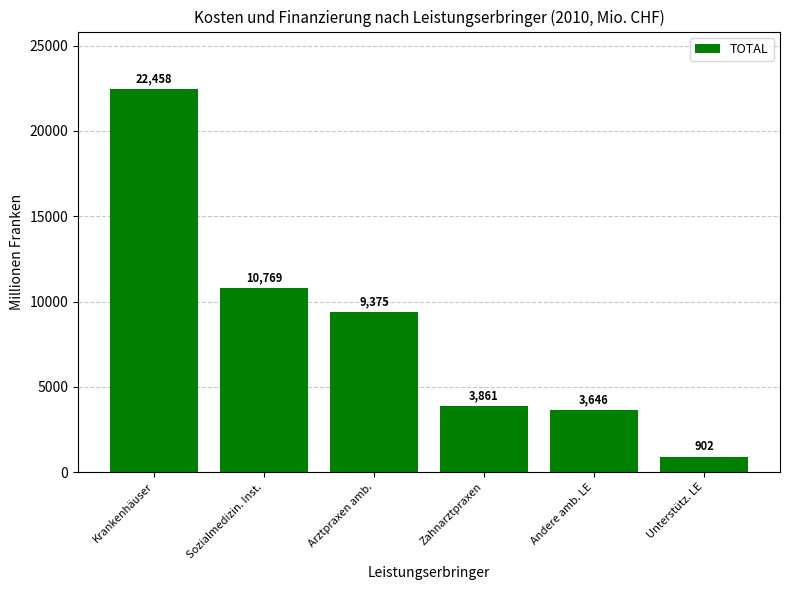

List the labels in order of value, largest first.

Krankenhäuser, Sozialmedizin. Inst., Arztpraxen amb., Zahnarztpraxen, Andere amb. LE, Unterstütz. LE